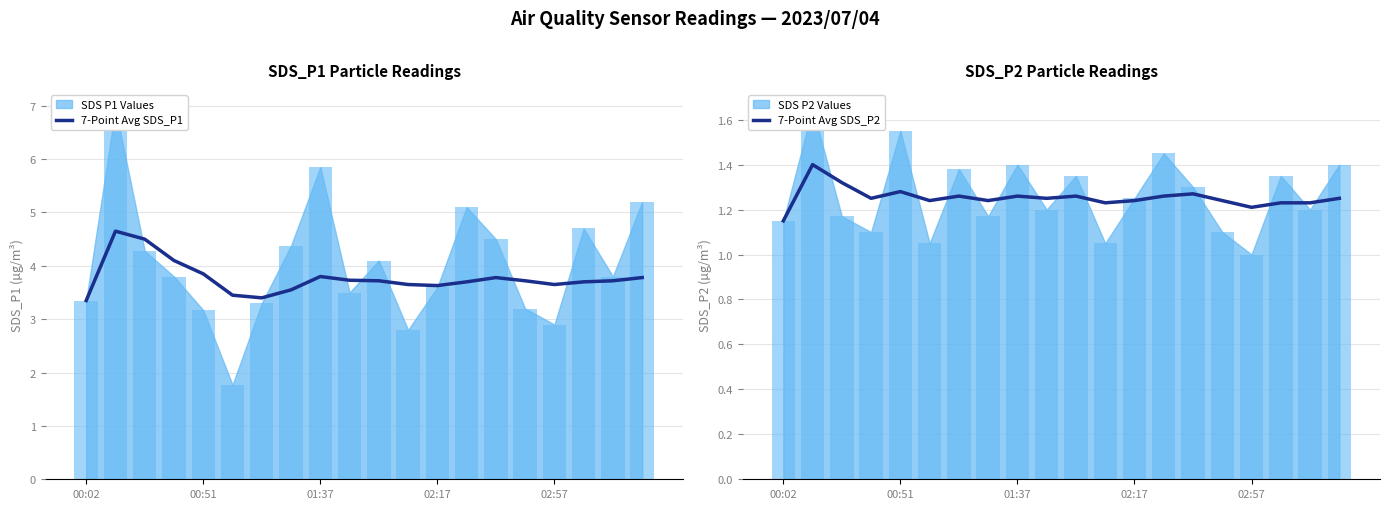

Which series has the widest spread of values?

7-Point Avg SDS_P1